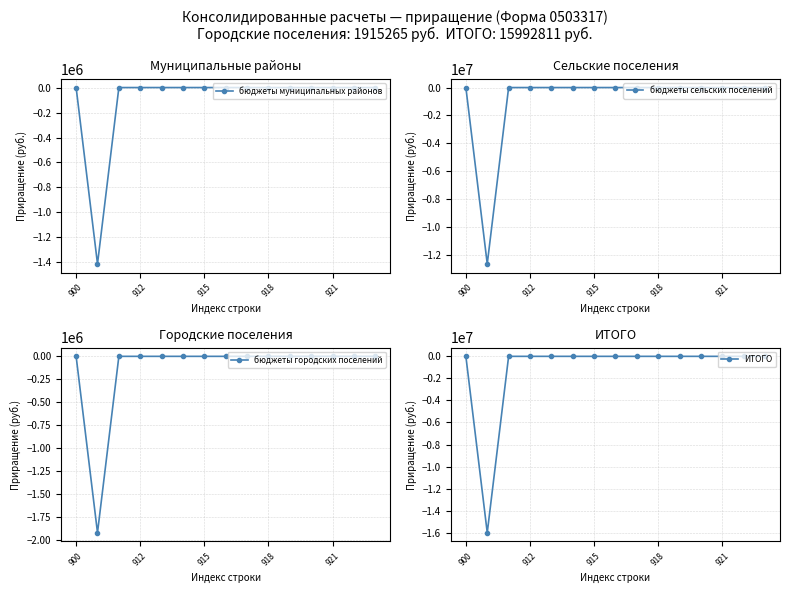

Reading left to right, extract all data points from this chart.

бюджеты муниципальных районов: 0.0	-1411698.2	0.0	0.0	0.0	0.0	0.0	0.0	0.0	0.0	0.0	0.0	0.0	0.0	0.0
бюджеты сельских поселений: 0.0	-12665848.0	0.0	0.0	0.0	0.0	0.0	0.0	0.0	0.0	0.0	0.0	0.0	0.0	0.0
бюджеты городских поселений: 0.0	-1915265.0	0.0	0.0	0.0	0.0	0.0	0.0	0.0	0.0	0.0	0.0	0.0	0.0	0.0
ИТОГО: 0.0	-15992811.2	0.0	0.0	0.0	0.0	0.0	0.0	0.0	0.0	0.0	0.0	0.0	0.0	0.0